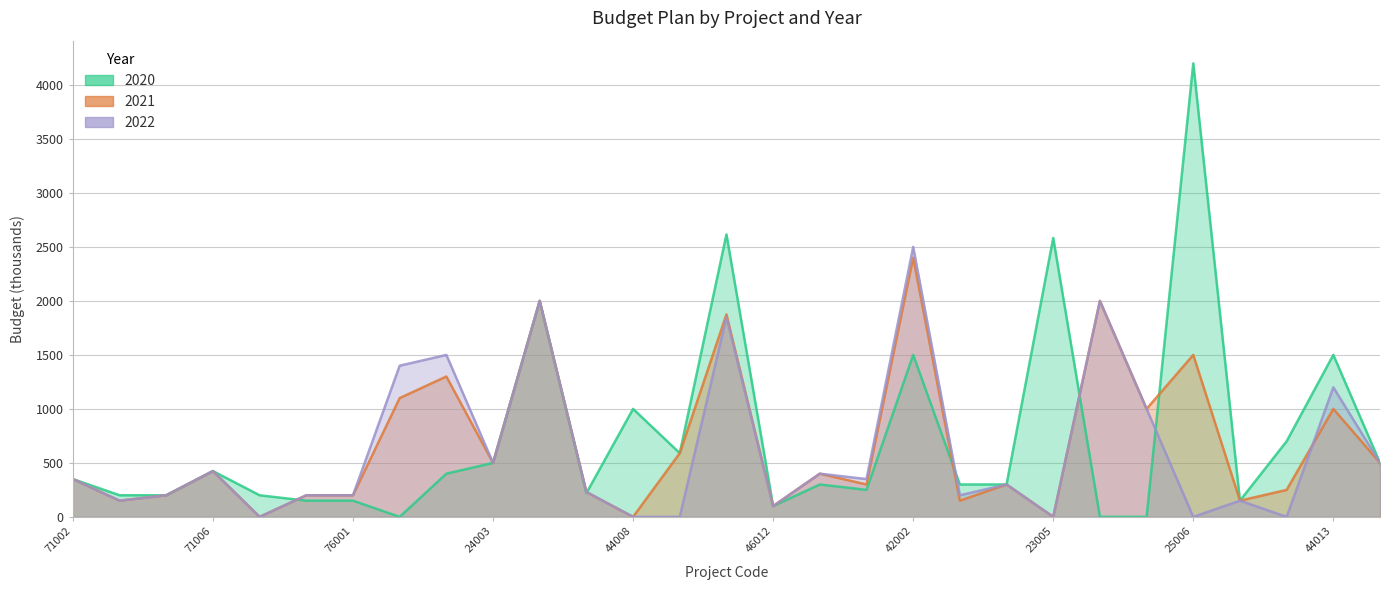

How many interior local valleys does the 2020 series have?

6